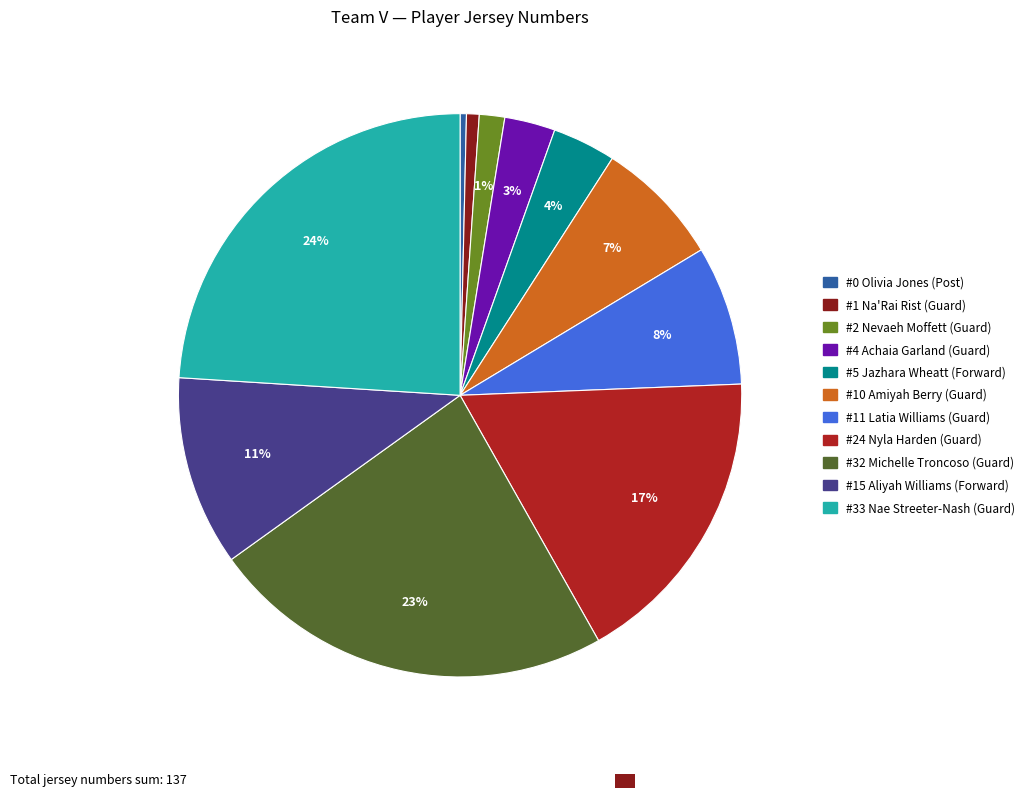

Is #4 Achaia Garland (Guard) the majority of the pie?

No